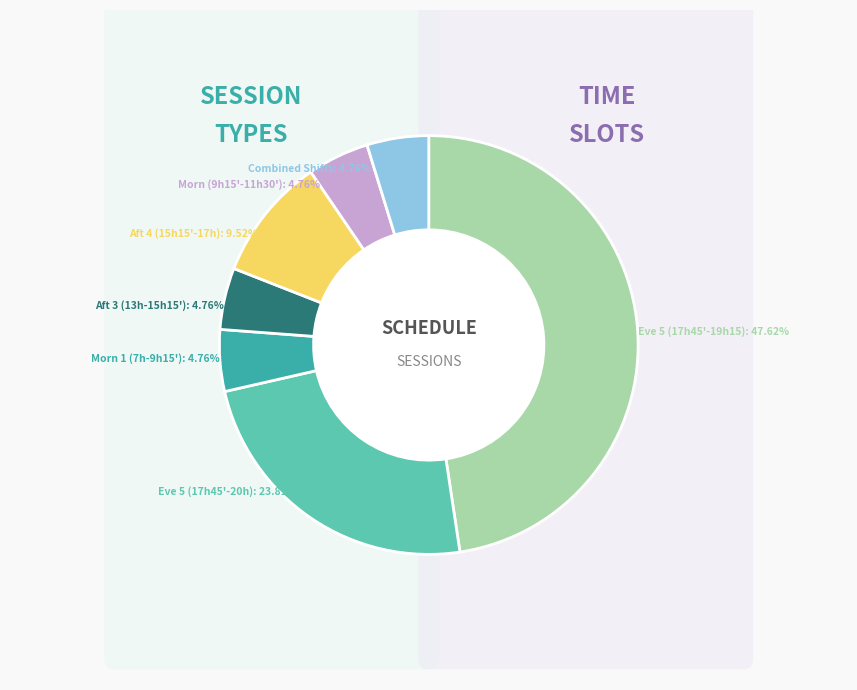

Combined, what portion of the pie is Xuất 4 (15h15'-17h) and Xuất 1 (7h15'-9h30') / Xuất 4 (15h15'-17h)?

14.3%